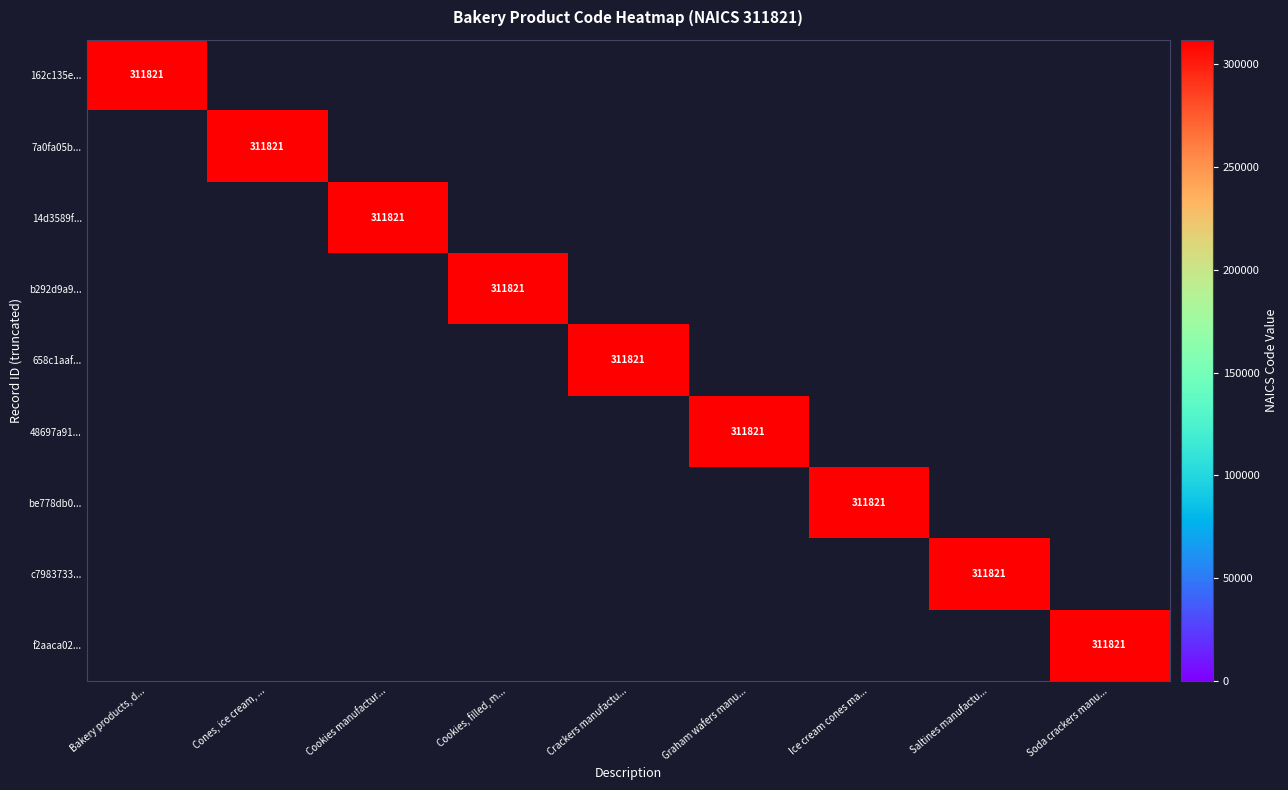

The value of be778db0... at Ice cream cones ma... is 62532. True or false?

False